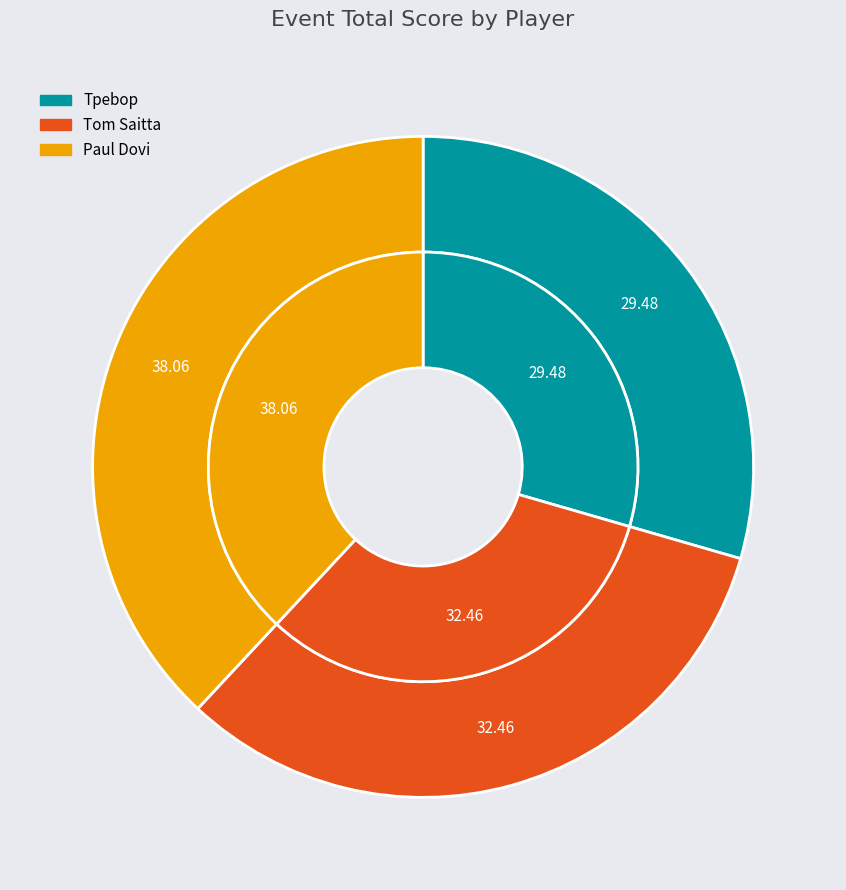

What is the smallest slice in the pie chart?

Tpebop